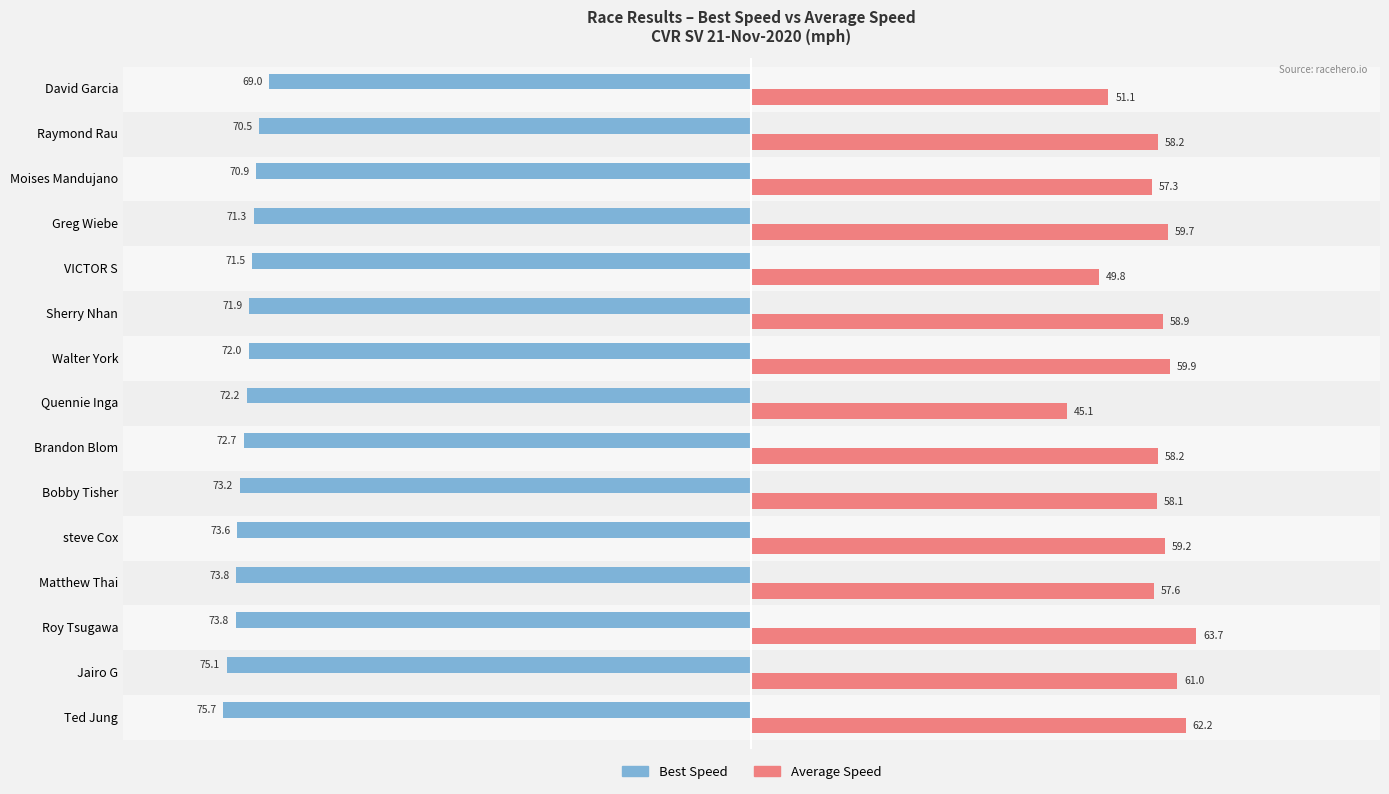

What is the minimum value for Average Speed?

45.1